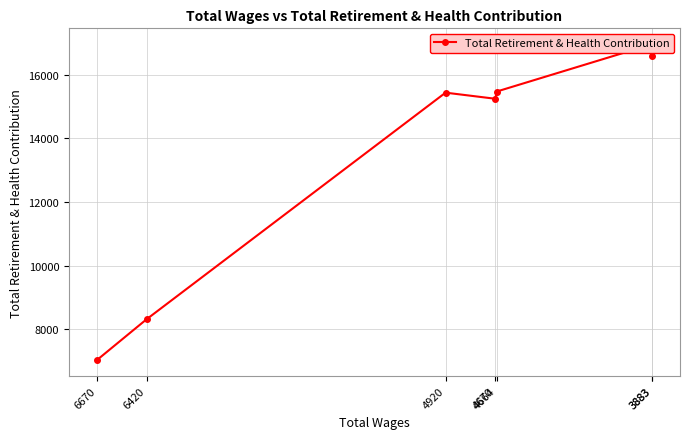

Is it true that the value at 6420 is 8319?

True